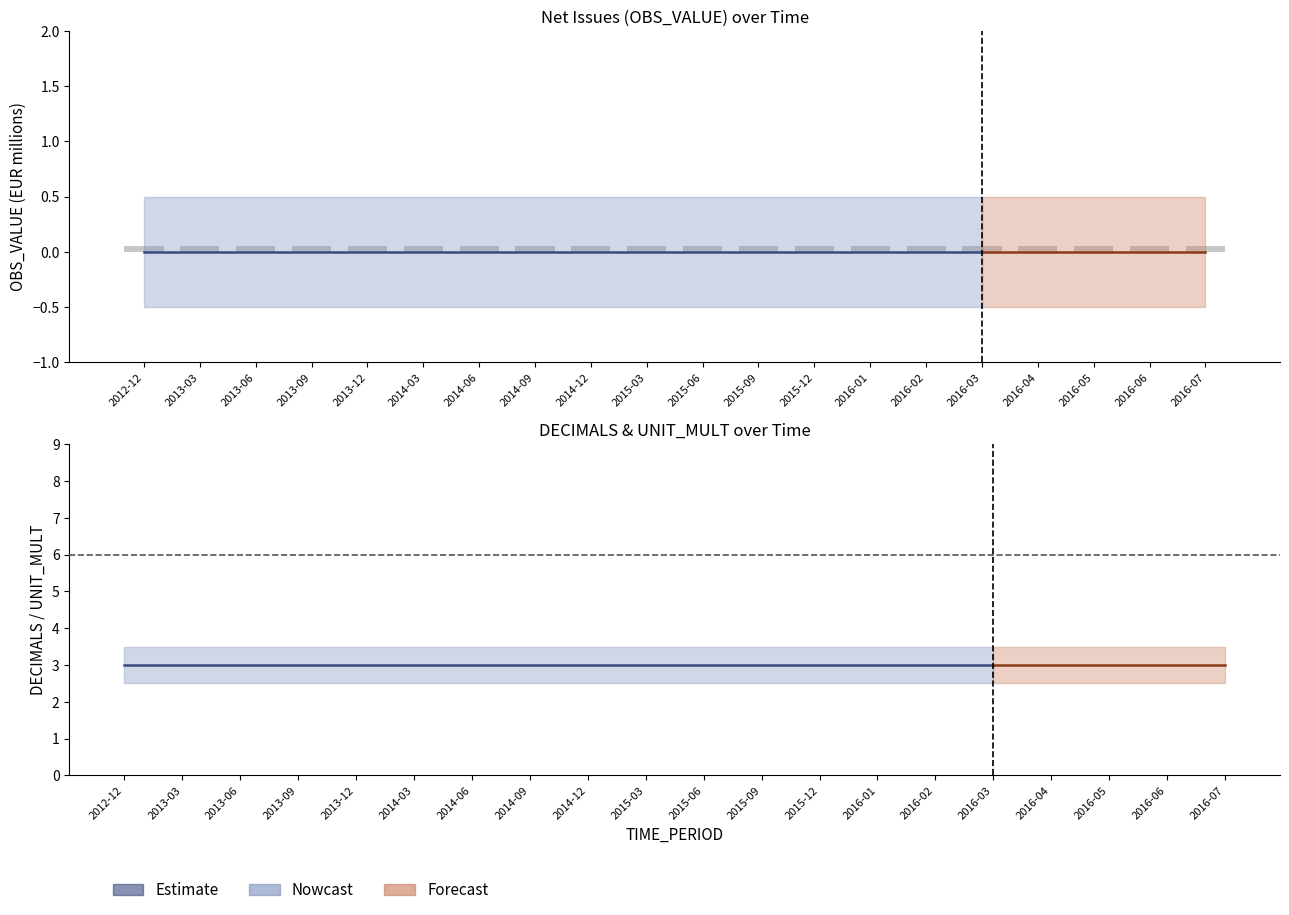

Rank the series by their maximum value, from highest to lowest.

UNIT_MULT, DECIMALS, OBS_VALUE